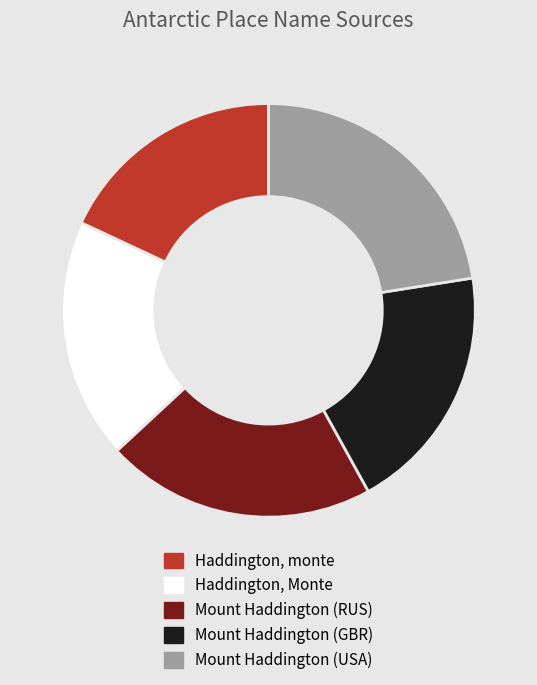

How many segments does this pie chart have?

5